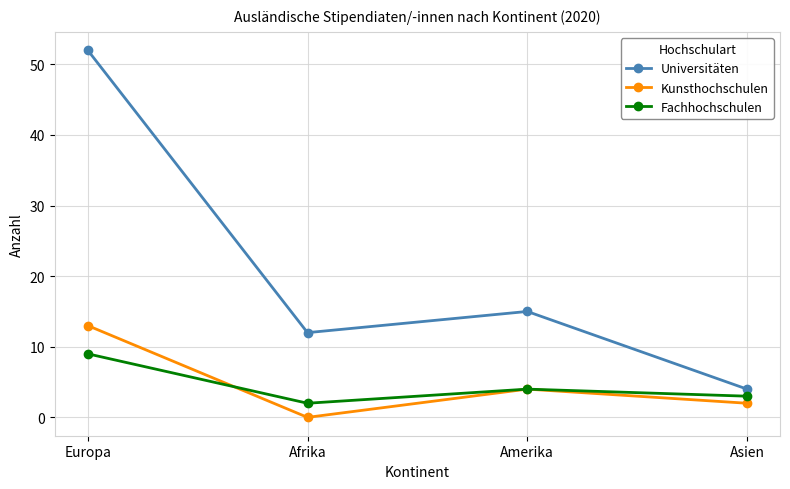

True or false: Fachhochschulen and Universitäten cross at least once.

False